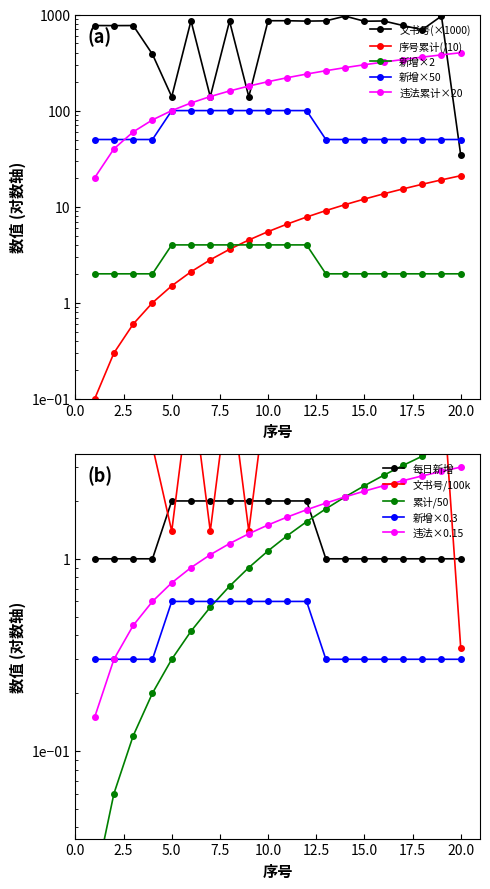

What is the maximum value shown in the chart?

963.6